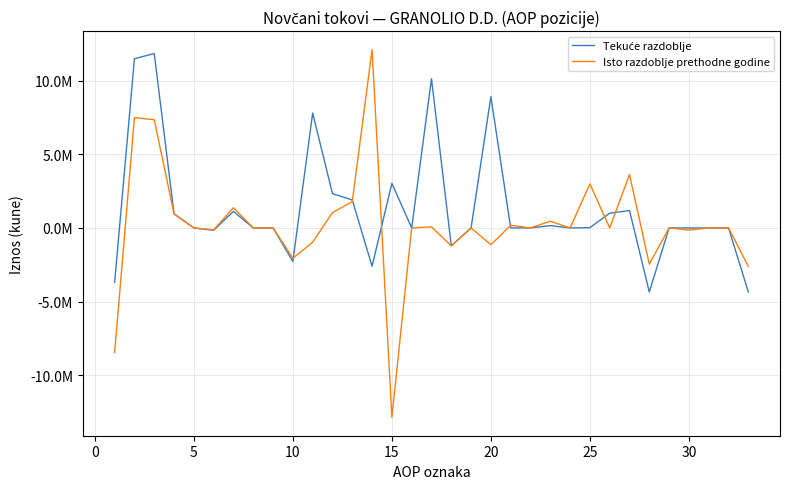

Does the chart display data point markers on the line(s)?

No